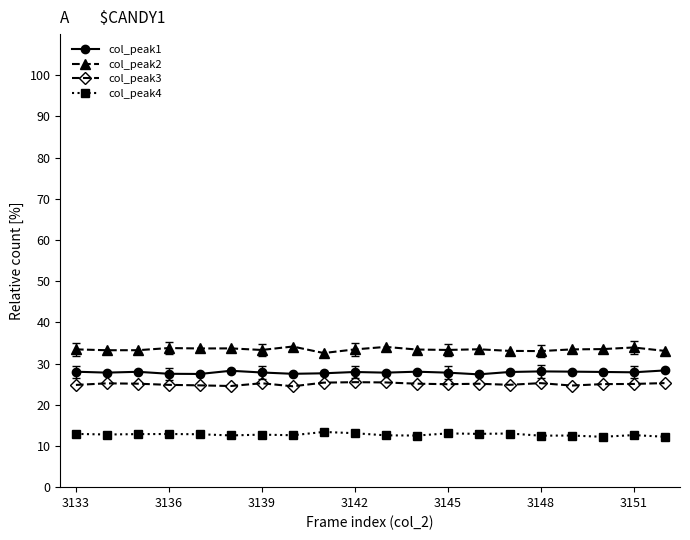

What is the value of the col_peak1 point at the 7th from the left?

27.8